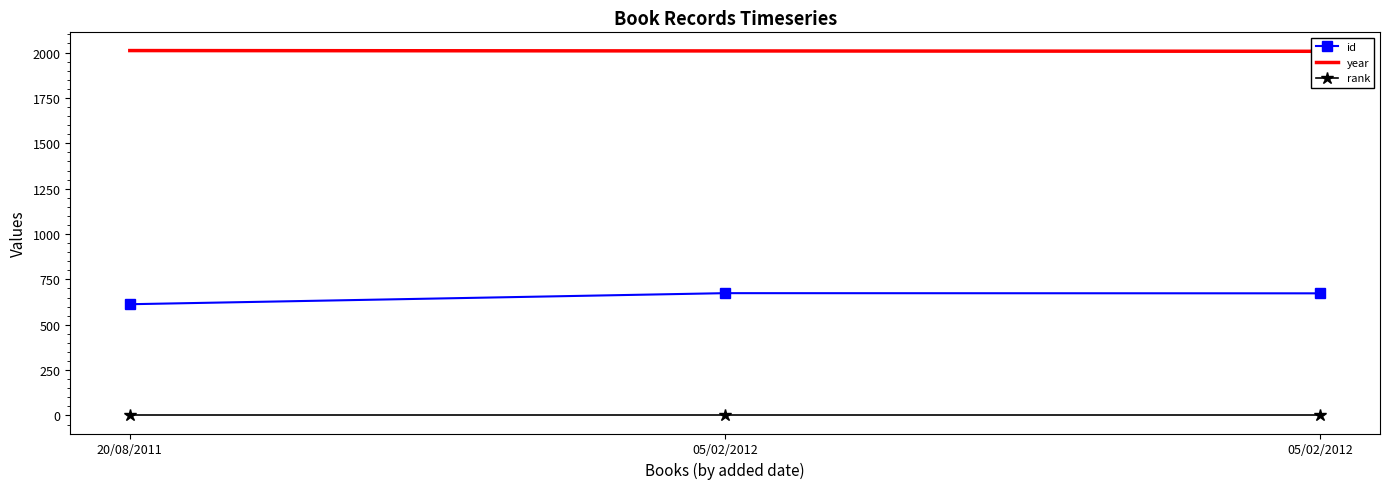

What are all the series names shown in the legend?

id, year, rank